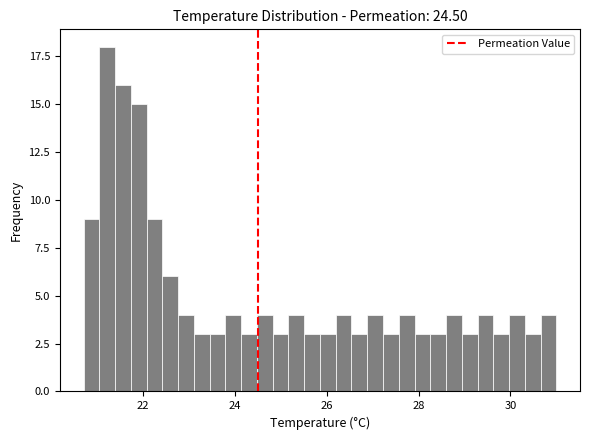

Read against the x-axis, roughly where is the centre of the tallest bar?

21.2